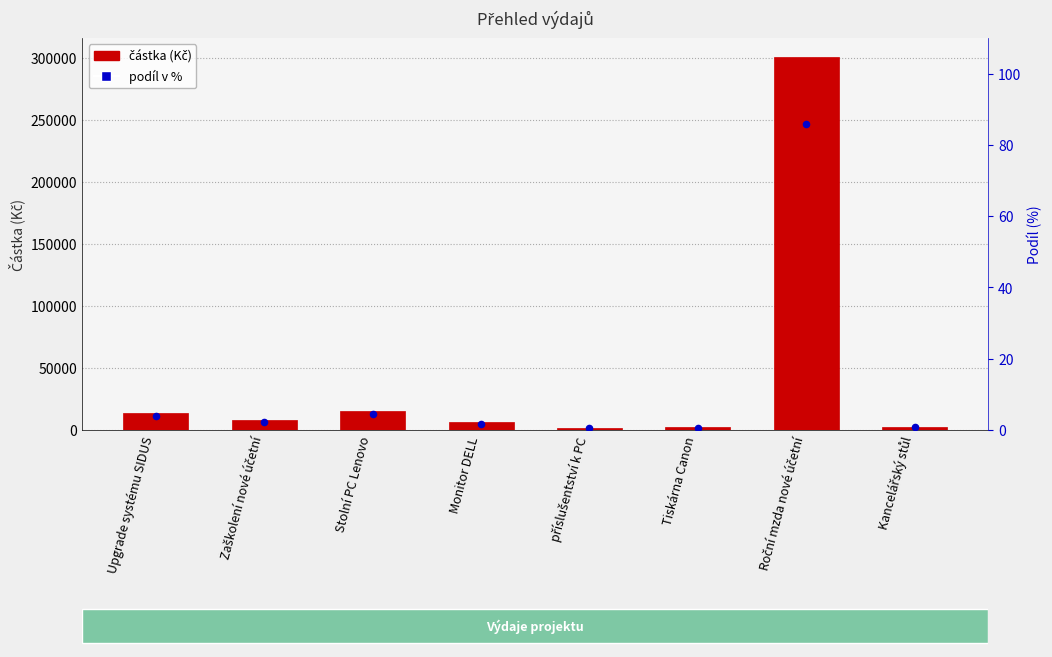

Which series reaches the minimum Y coordinate?

podíl v %